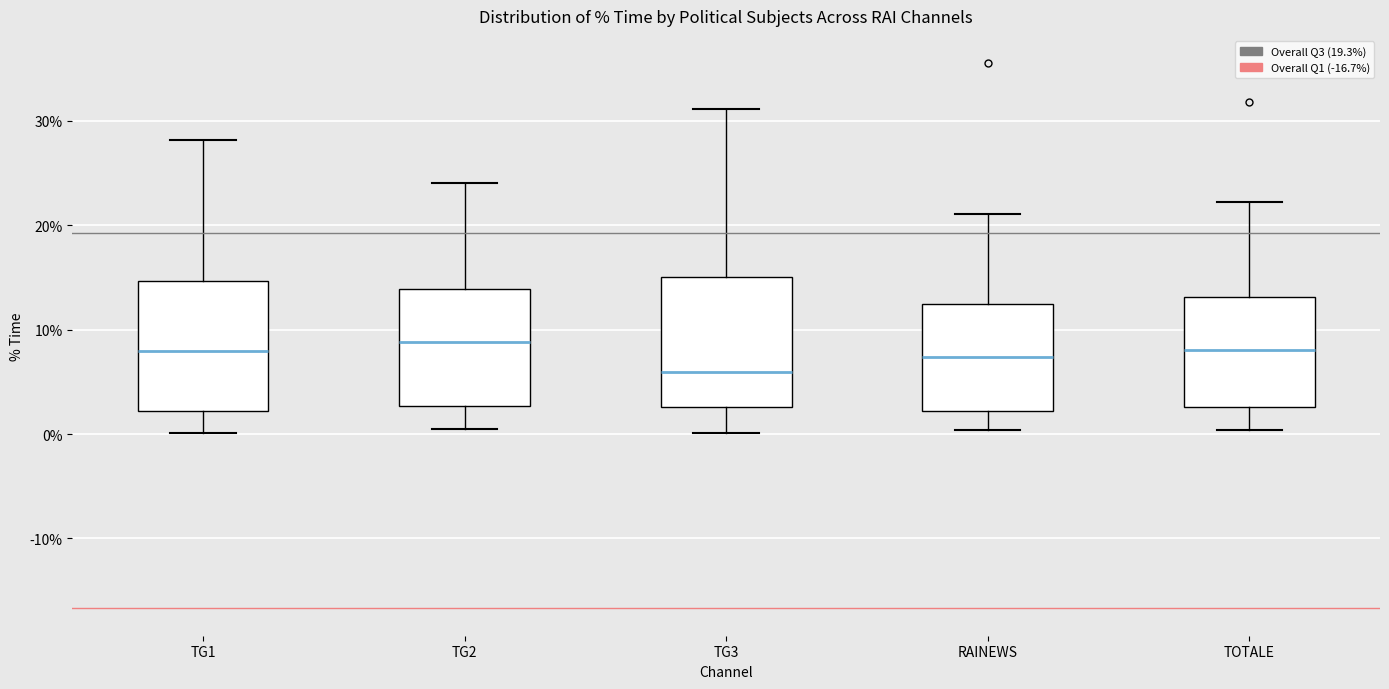

Reading left to right, transcribe this box plot: for each box, give where its median line is, the range the box spans, and where its two whiskers end, as read against the y-axis. The values are not printed on the chart, so give them approximately, as read against the axis.

TG1: median 8, box 2 to 15, whiskers 0 to 28
TG2: median 9, box 3 to 14, whiskers 0 to 24
TG3: median 6, box 3 to 15, whiskers 0 to 31
RAINEWS: median 7, box 2 to 12, whiskers 0 to 21
TOTALE: median 8, box 3 to 13, whiskers 0 to 22